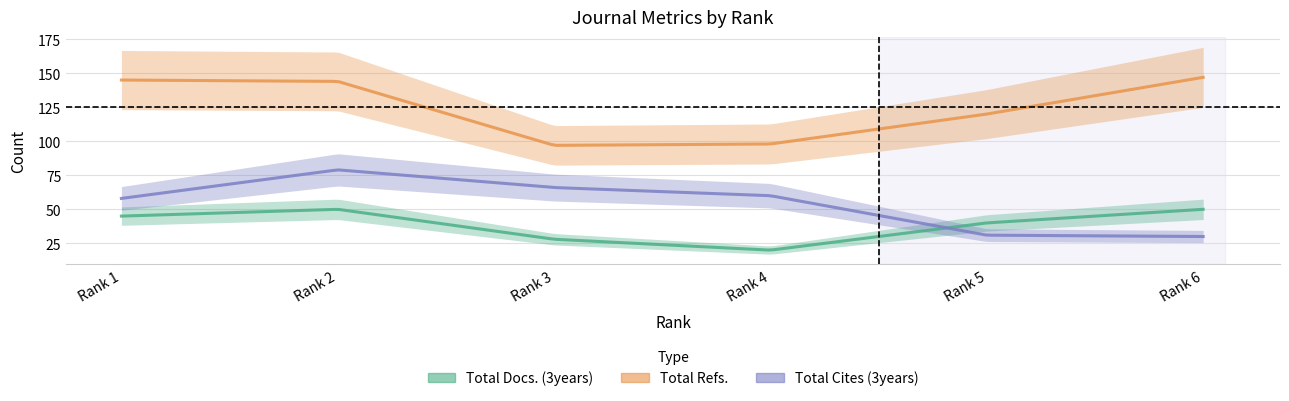

How many data points in Total Cites (3years) are less than 60?

3